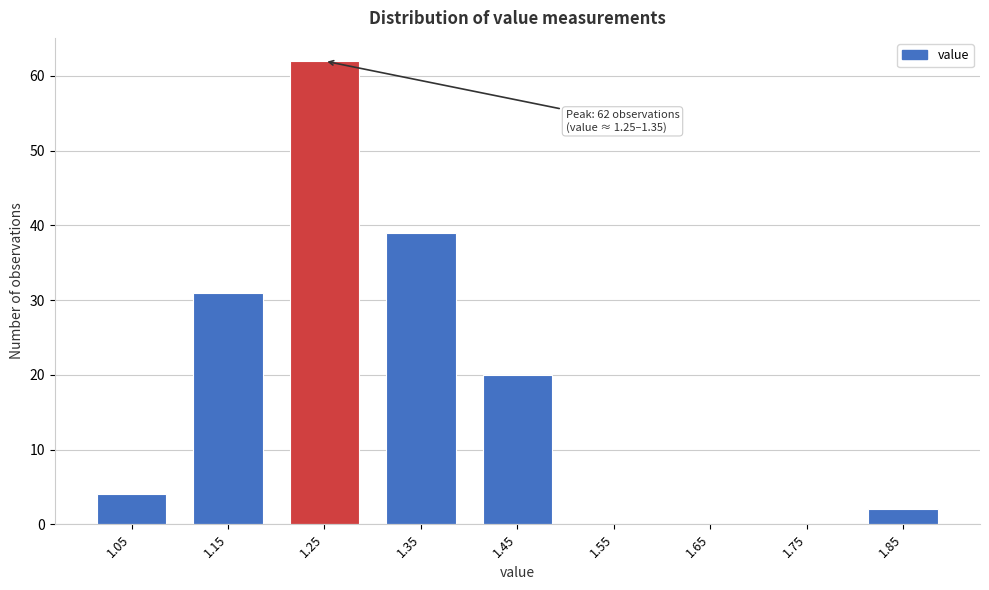

Reading left to right, list all the values displayed in this chart.

1.05=4	1.15=31	1.25=62	1.35=39	1.45=20	1.55=0	1.65=0	1.75=0	1.85=2